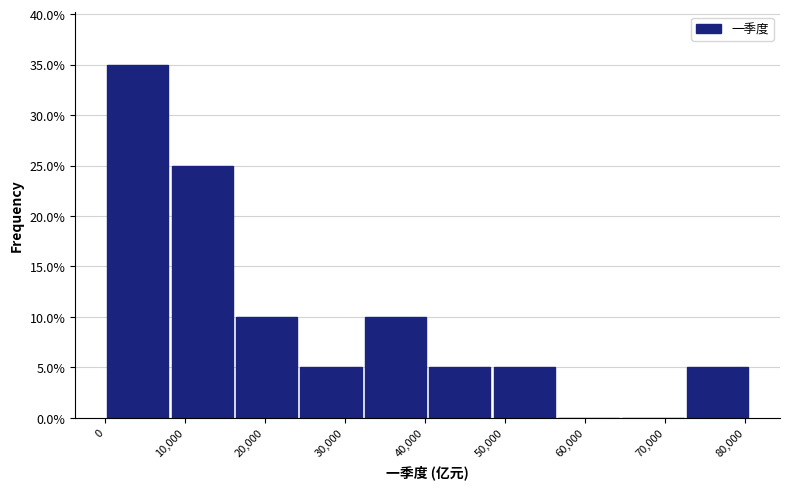

Reading left to right, list every bar in this chart as the range it spans on the x-axis followed by its height. Neither the bar edges nor the heights are printed on the chart, so give them approximately, as read against the axes.

0 to 8000: 35
8000 to 16000: 25
16000 to 24000: 10
24000 to 32000: 5
32000 to 41000: 10
41000 to 49000: 5
49000 to 57000: 5
57000 to 65000: 0
65000 to 73000: 0
73000 to 81000: 5